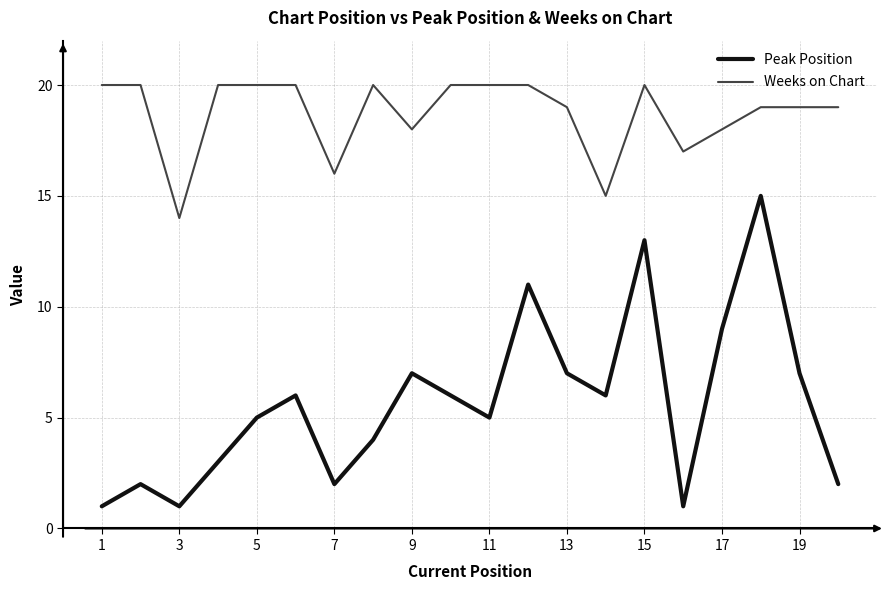

How many Weeks on Chart values are between 18 and 20?

16